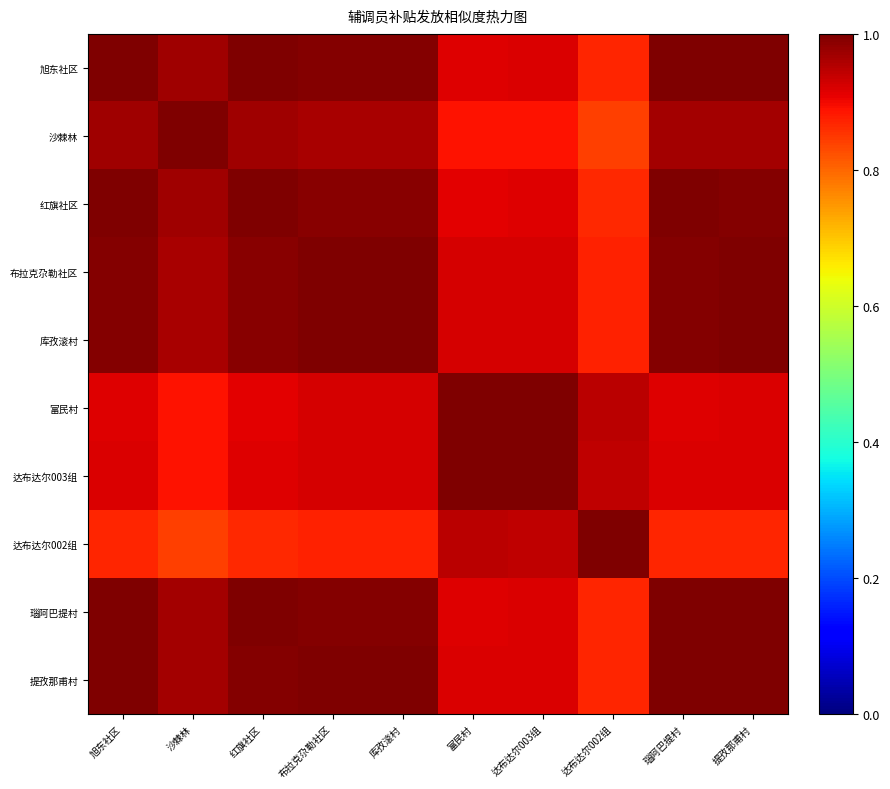

What value does the 瑙阿巴提村 series have at 布拉克尕勒社区?

1.0